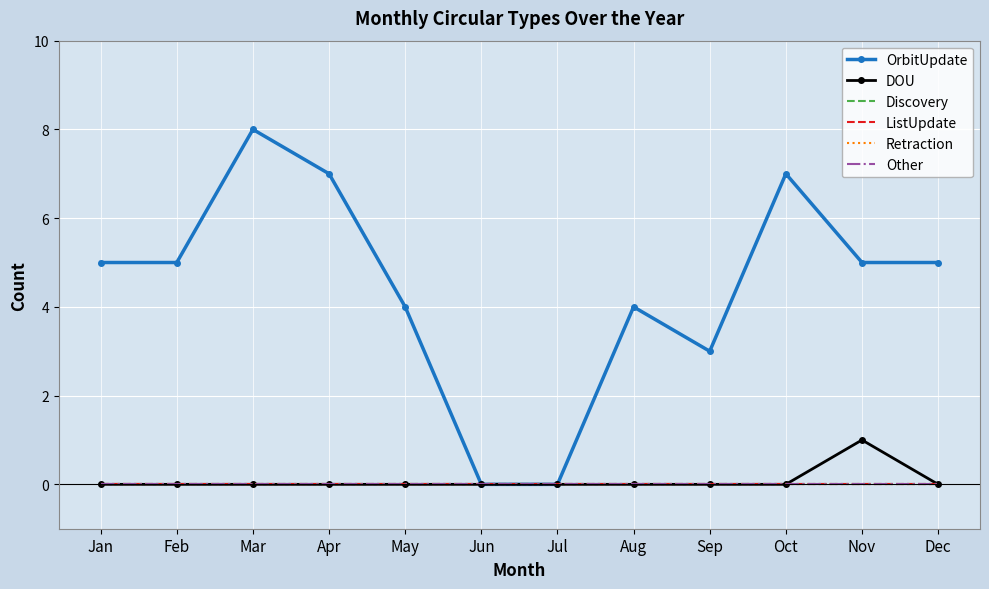

Reading right to left, list all the values displayed in this chart.

OrbitUpdate: 5	5	7	3	4	0	0	4	7	8	5	5
DOU: 0	1	0	0	0	0	0	0	0	0	0	0
Discovery: 0	0	0	0	0	0	0	0	0	0	0	0
ListUpdate: 0	0	0	0	0	0	0	0	0	0	0	0
Retraction: 0	0	0	0	0	0	0	0	0	0	0	0
Other: 0	0	0	0	0	0	0	0	0	0	0	0